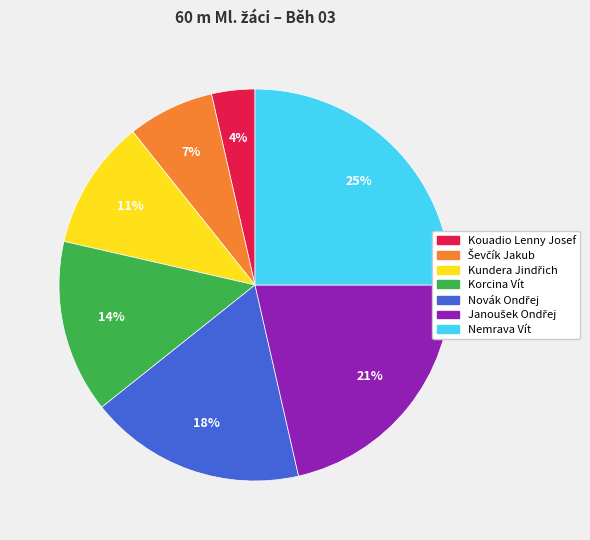

The Korcina Vít slice represents 14% of the pie. True or false?

True